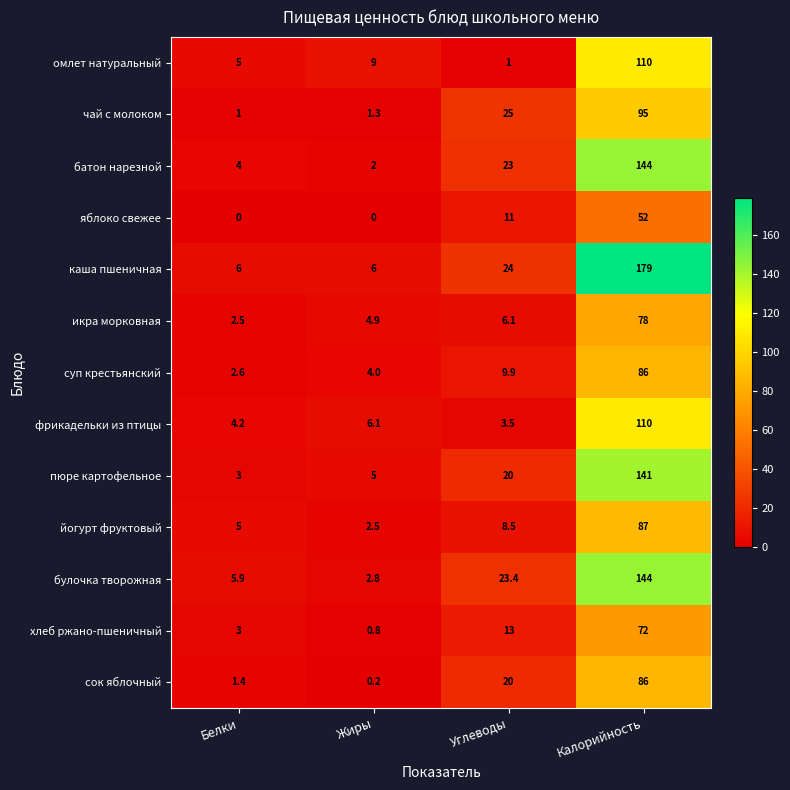

Which series has the largest total across all categories?

каша пшеничная